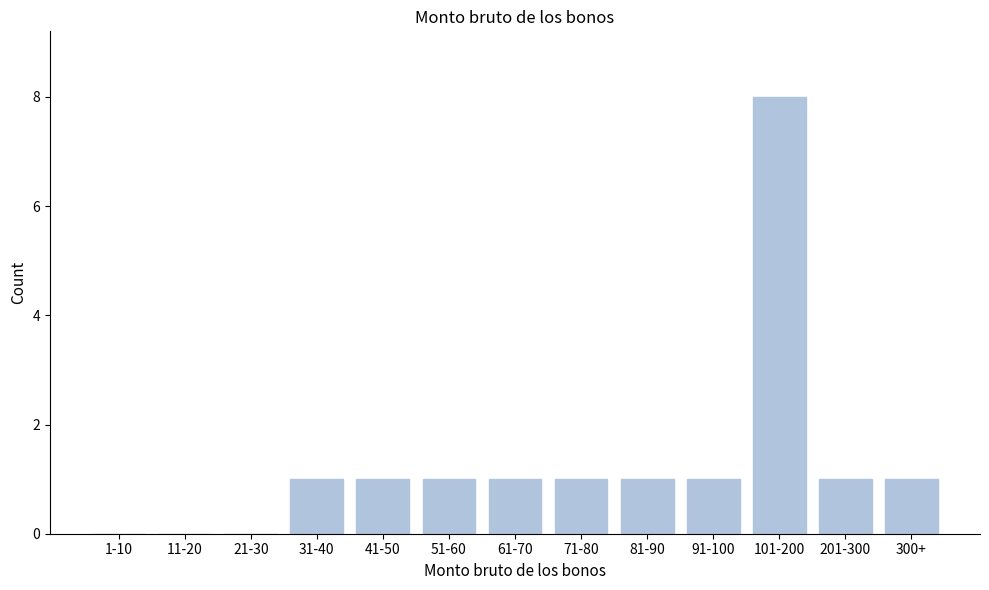

Reading right to left, what are all the values shown in this chart?

300+=1	201-300=1	101-200=8	91-100=1	81-90=1	71-80=1	61-70=1	51-60=1	41-50=1	31-40=1	21-30=0	11-20=0	1-10=0